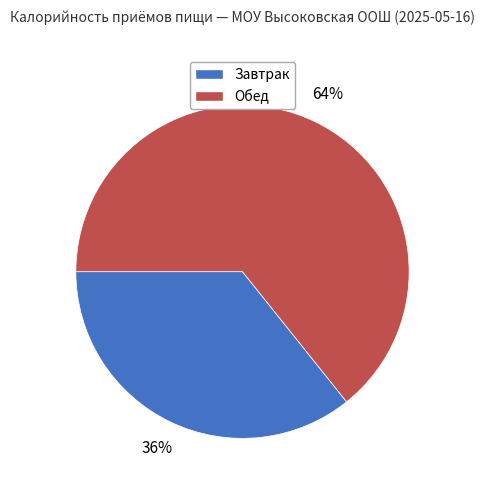

How many slices are in this pie chart?

2